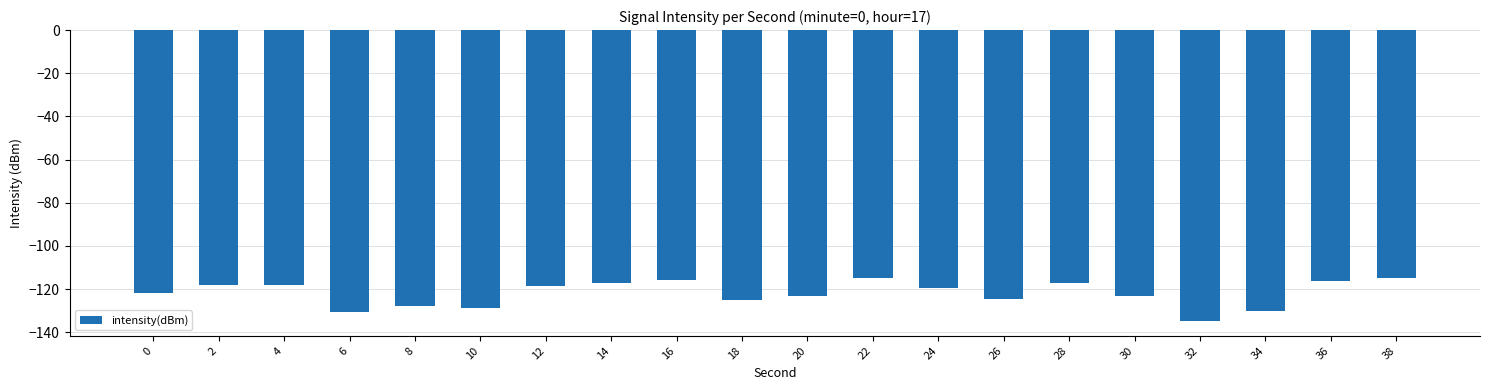

How many data points does each series have?

20